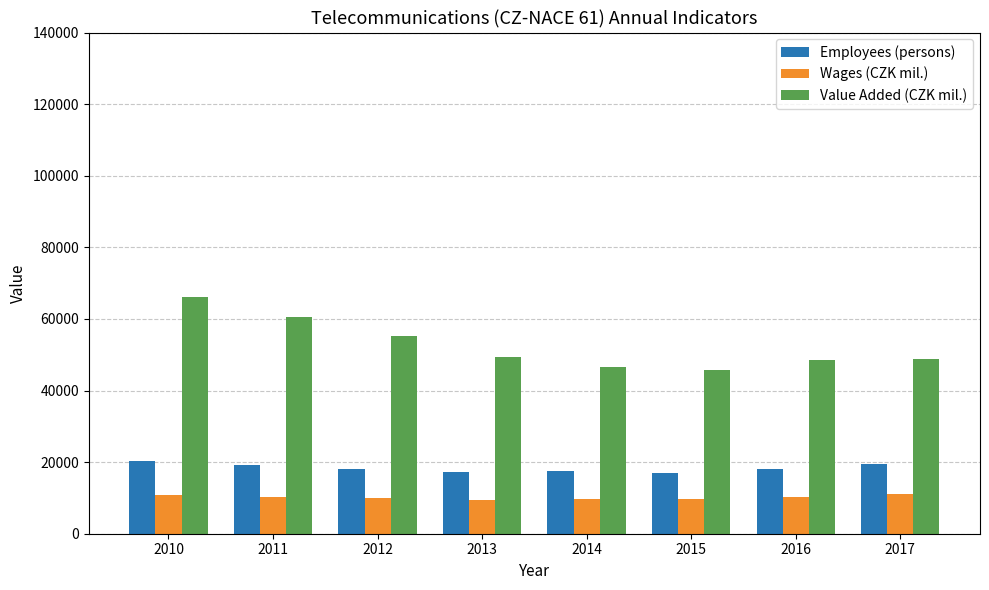

What is the average value of the Wages (CZK mil.) series?

10143.8